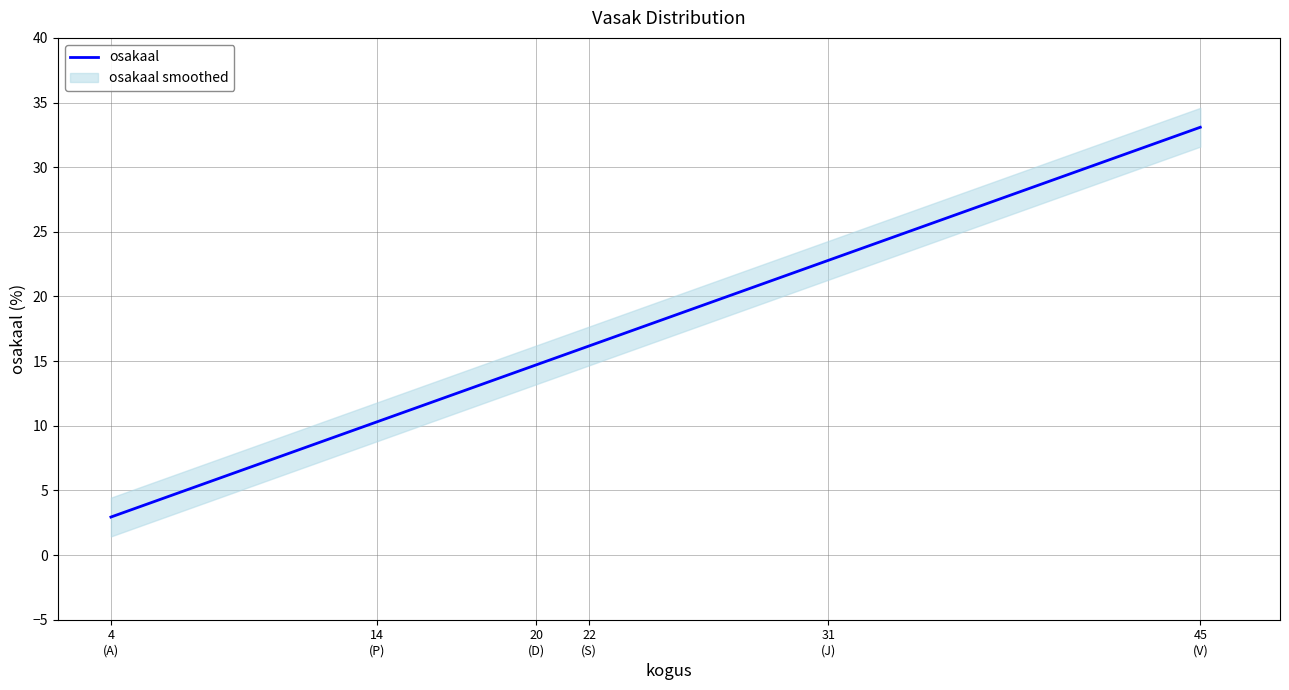

Reading right to left, list all the values displayed in this chart.

33.1	22.8	16.2	14.7	10.3	2.9